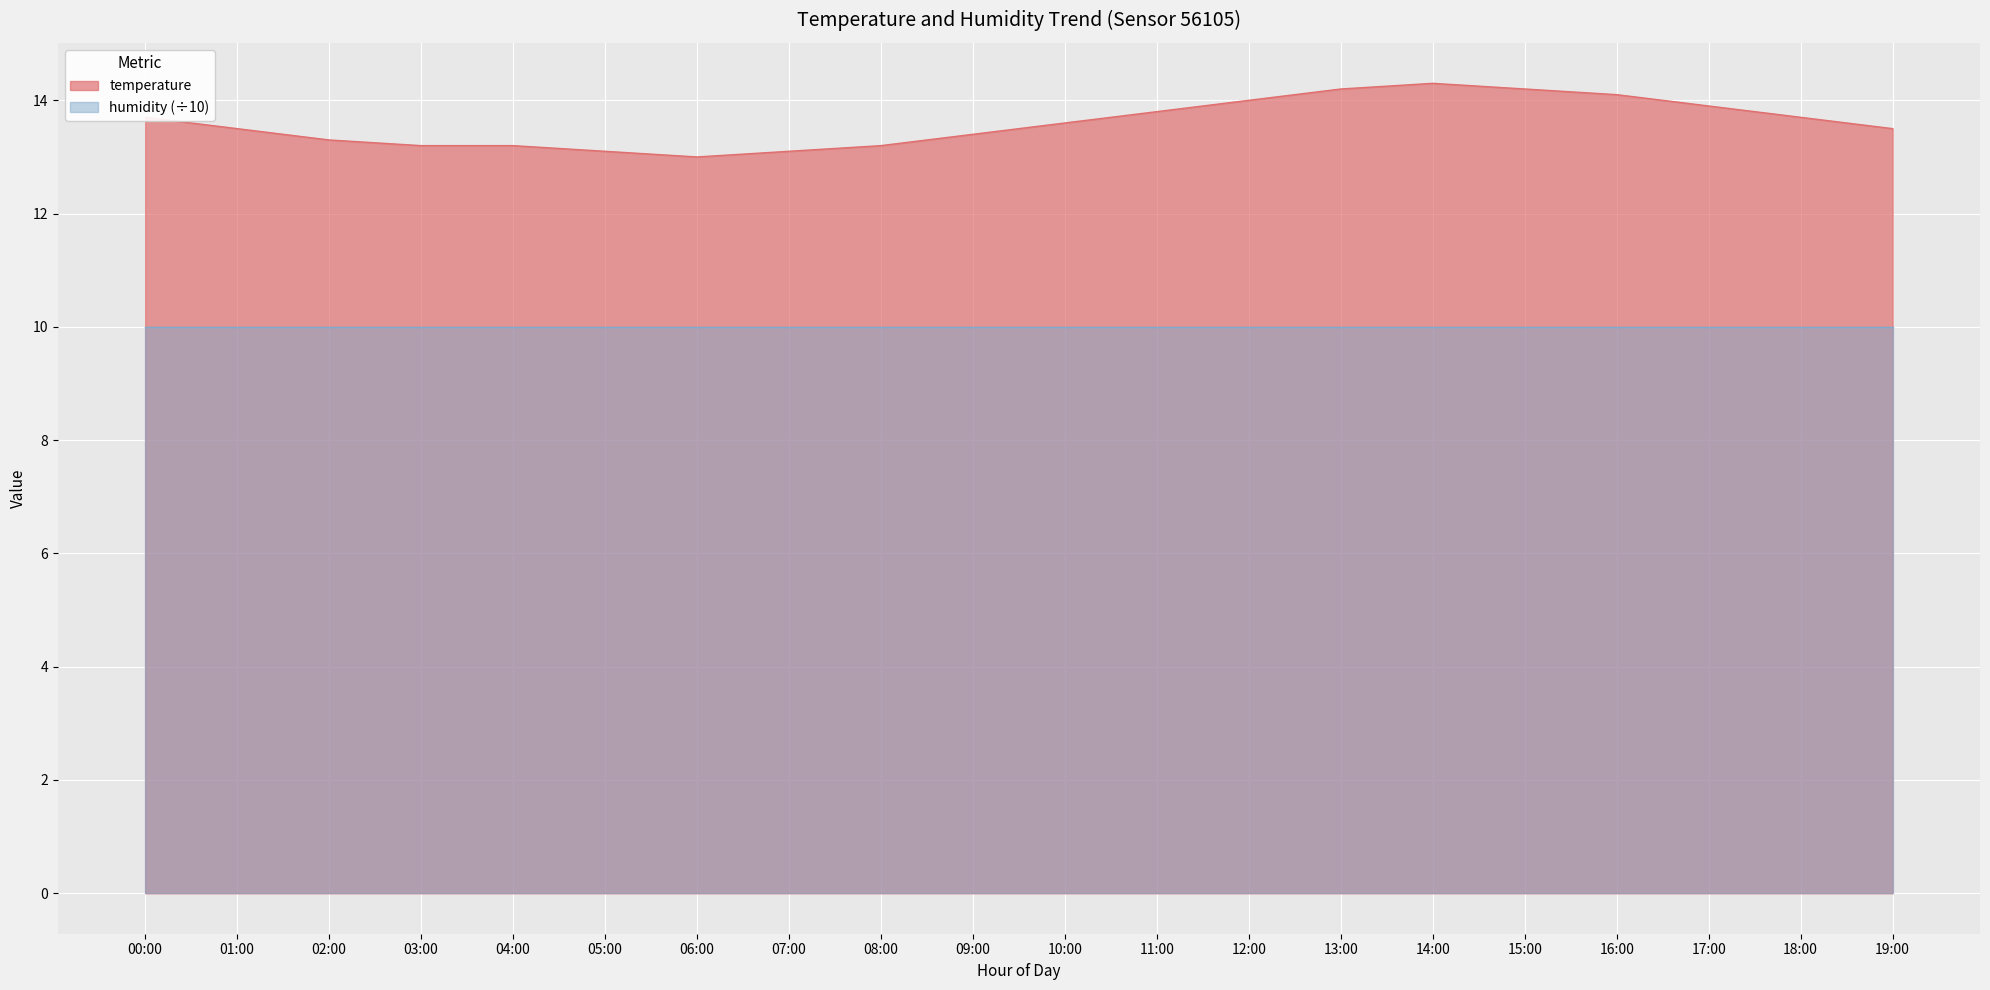

What is the ratio of the value at 07:00 to the value at 01:00?

1.0